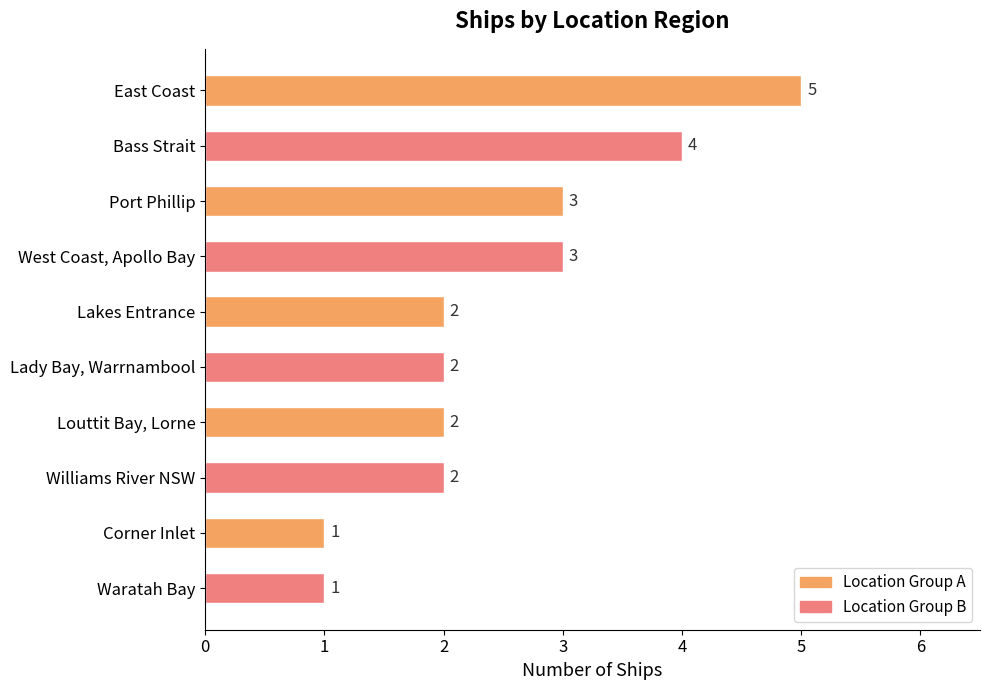

Reading top to bottom, list all the values displayed in this chart.

East Coast=5	Bass Strait=4	Port Phillip=3	West Coast, Apollo Bay=3	Lakes Entrance=2	Lady Bay, Warrnambool=2	Louttit Bay, Lorne=2	Williams River NSW=2	Corner Inlet=1	Waratah Bay=1